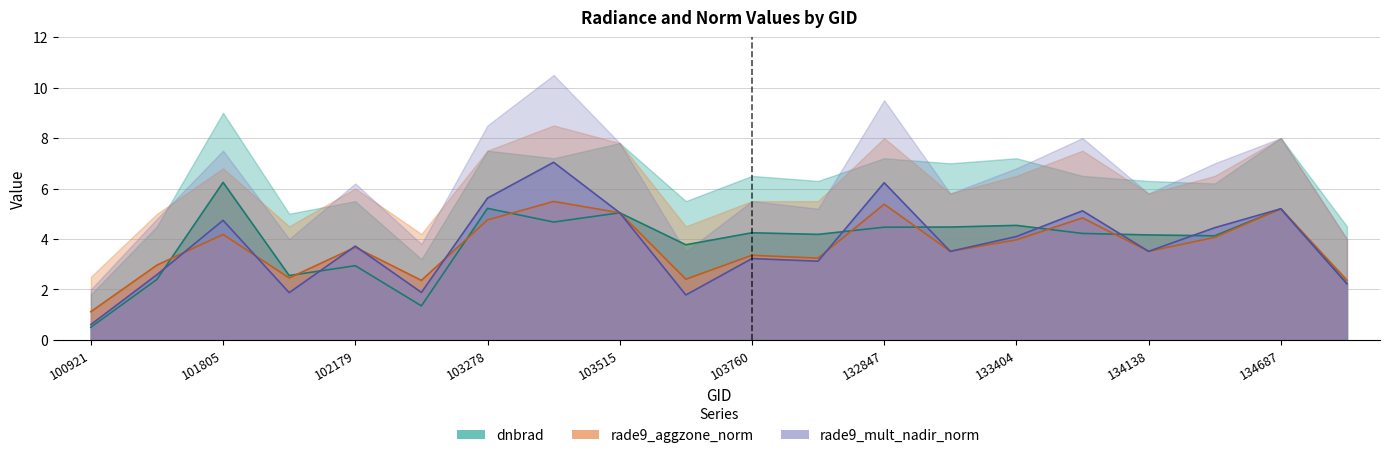

What is the approximate value of rade9_mult_nadir_norm at 101805?

4.7